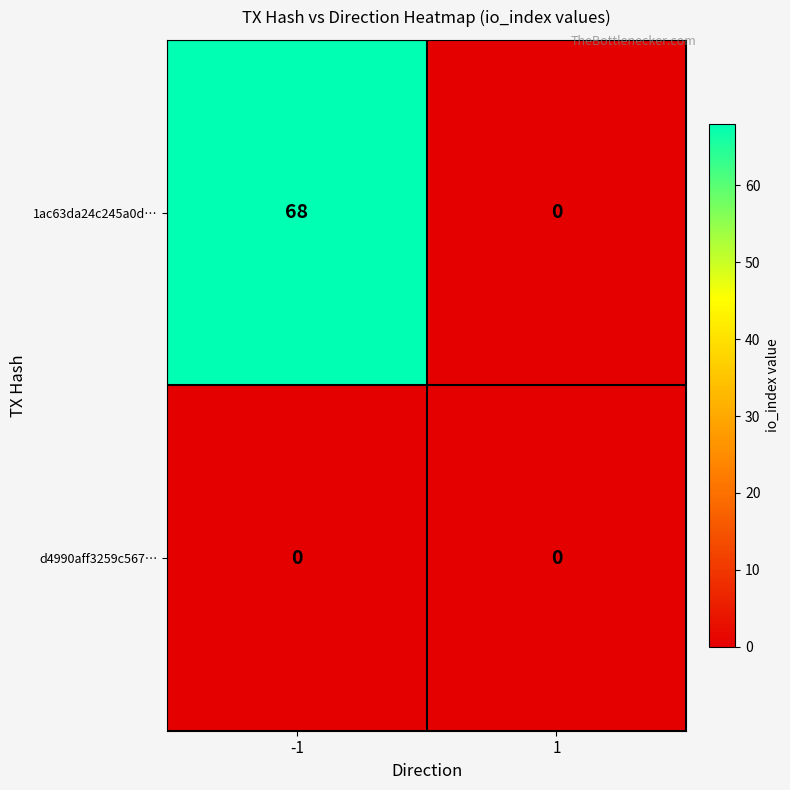

What is the maximum value shown in the chart?

68